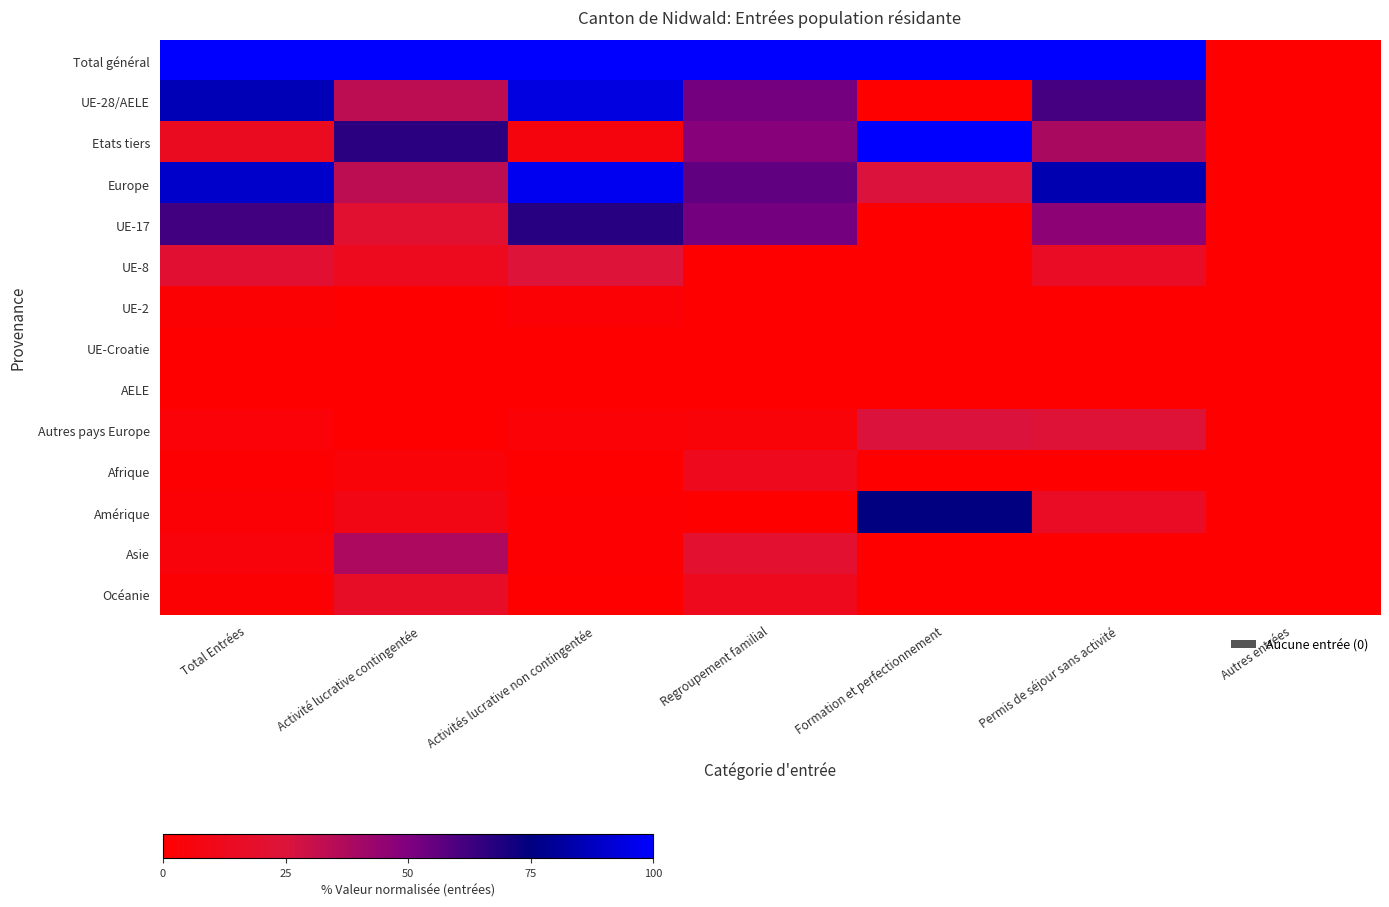

Which label corresponds to the largest value in the chart?

Total Entrées